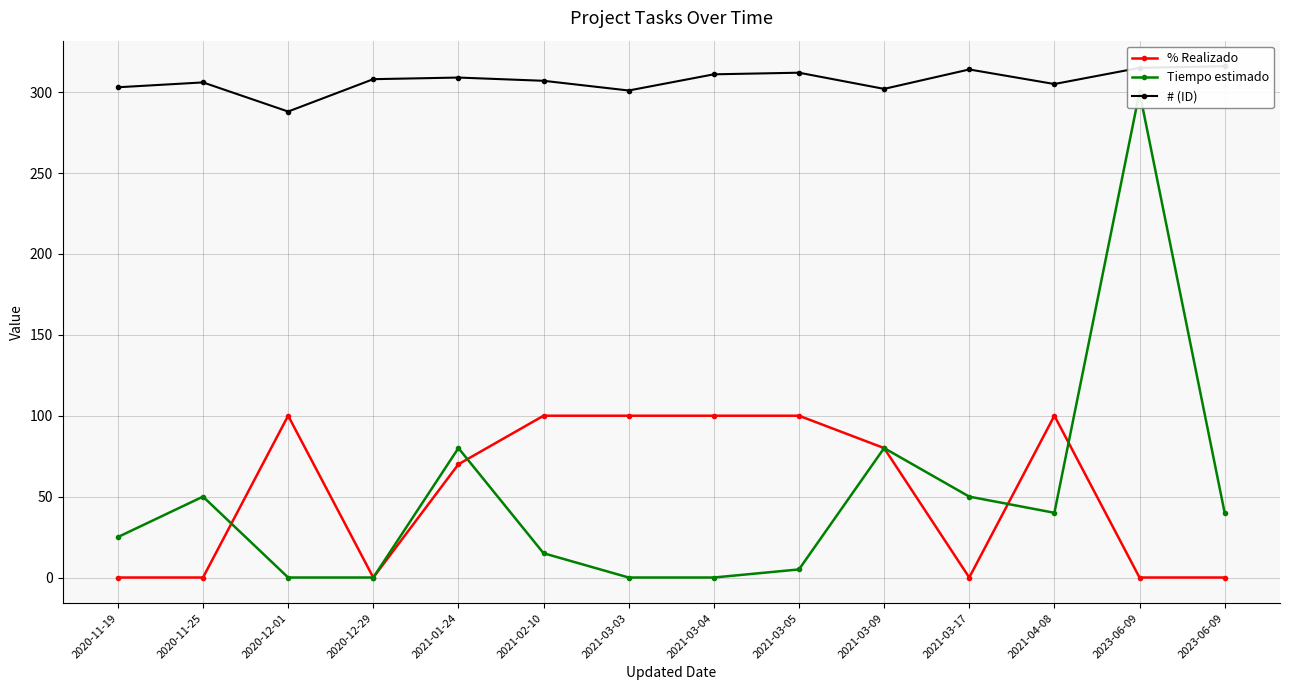

Reading left to right, what are all the values shown in this chart?

% Realizado: 0	0	100	0	70	100	100	100	100	80	0	100	0	0
Tiempo estimado: 25	50	0	0	80	15	0	0	5	80	50	40	300	40
# (ID): 303	306	288	308	309	307	301	311	312	302	314	305	315	316